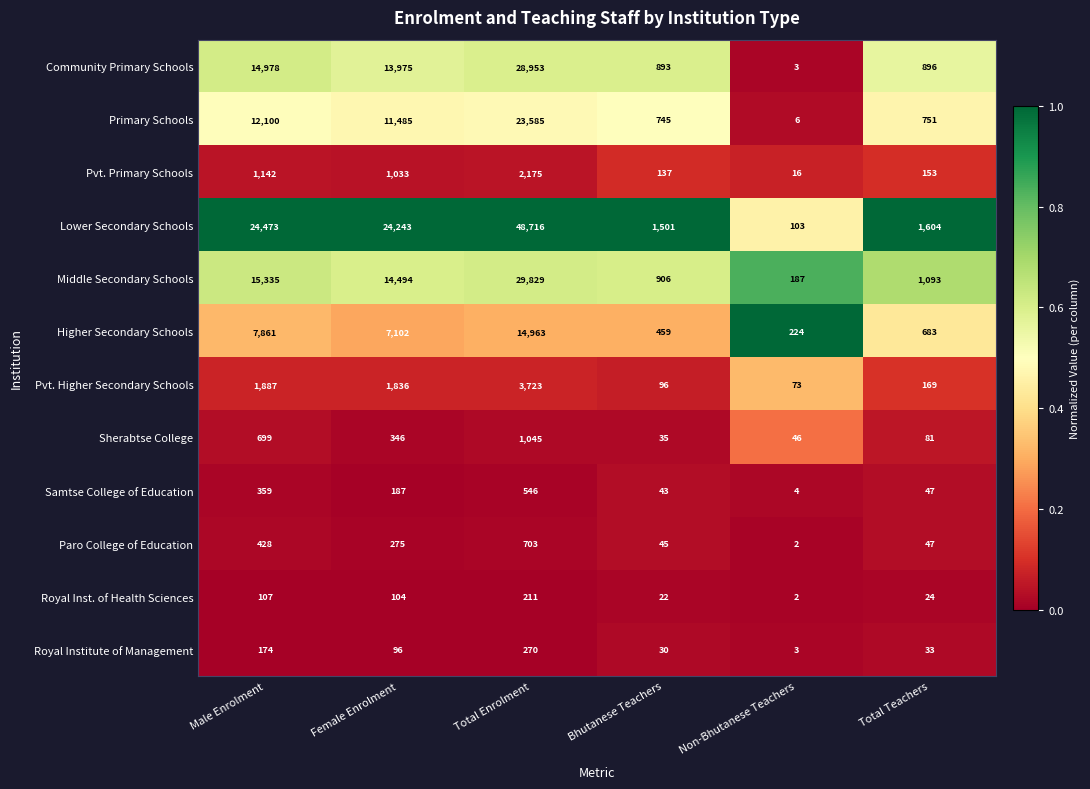

Which category has the lowest value in the Sherabtse College series?

Bhutanese Teachers